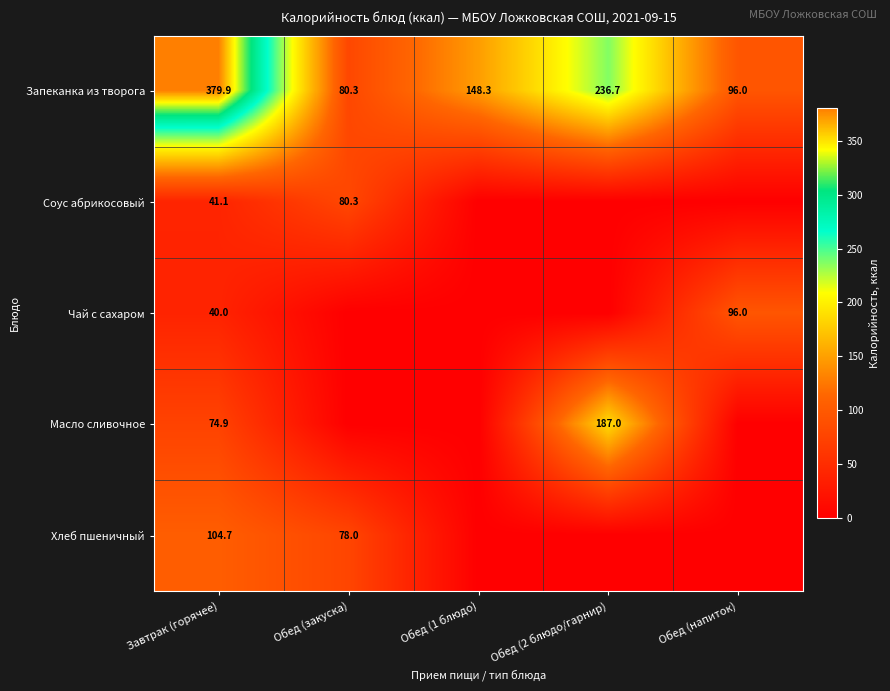

What is the sum of the Соус абрикосовый values at Завтрак (горячее) and Обед (закуска)?

121.4